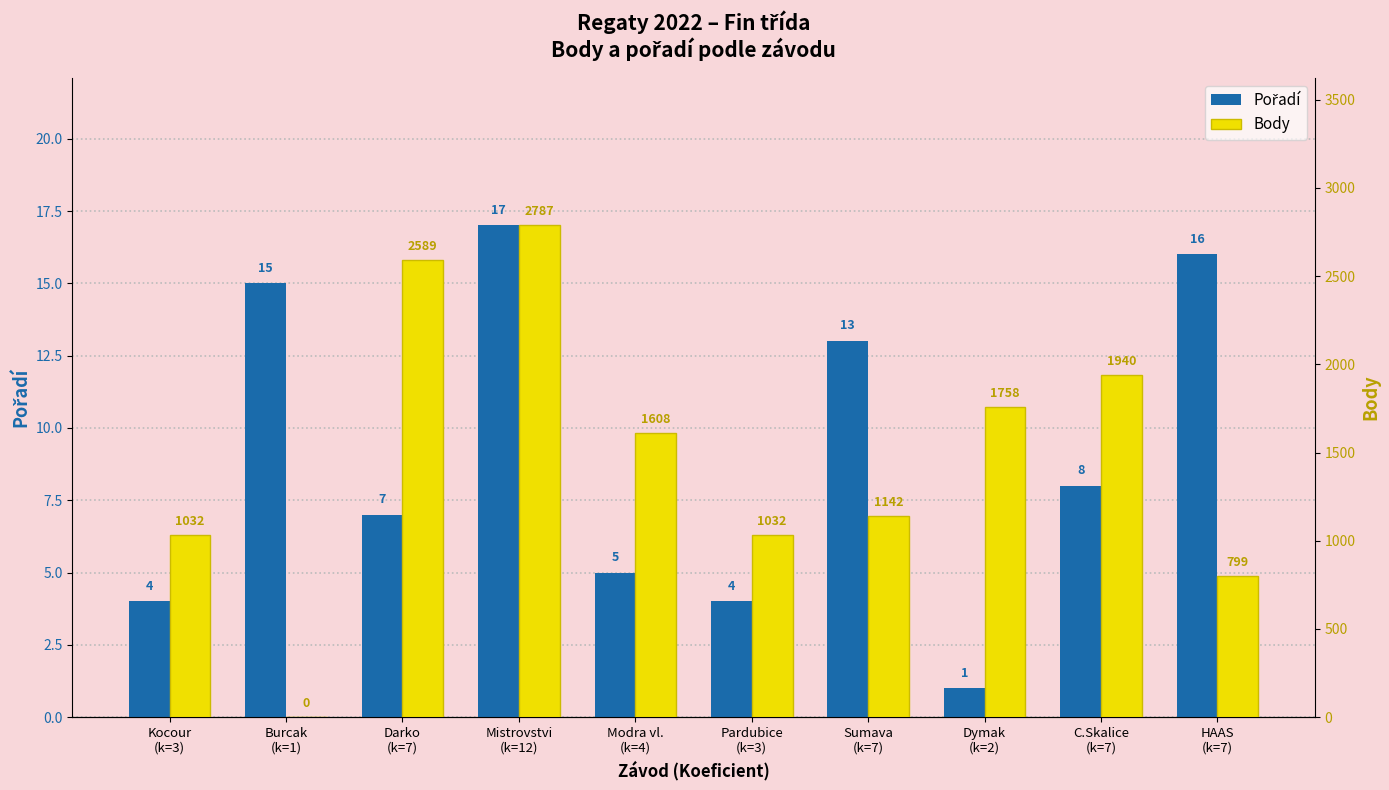

Read the Pořadí value at Mistrovstvi
(k=12), to the nearest 5.

15